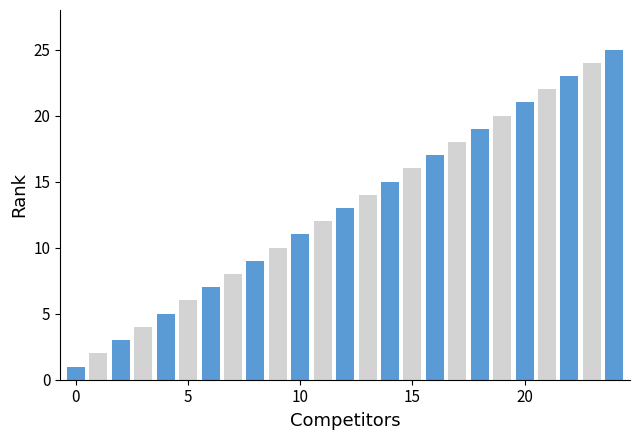

How many series are shown in this chart?

1